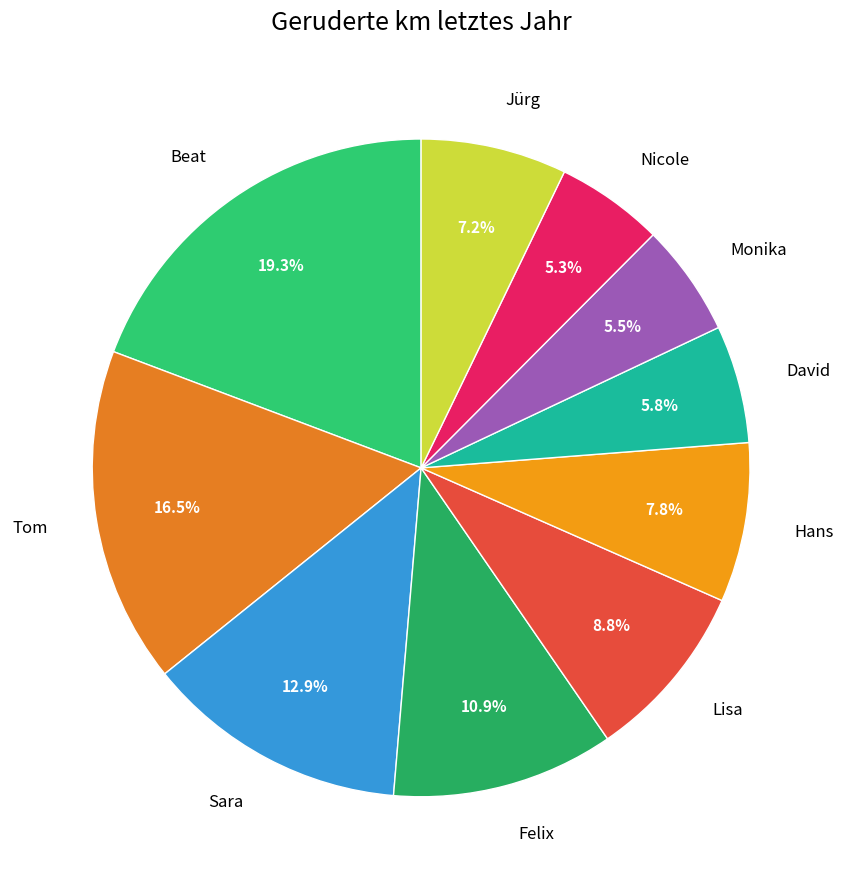

To the nearest percent, what is the average slice percentage?

10%